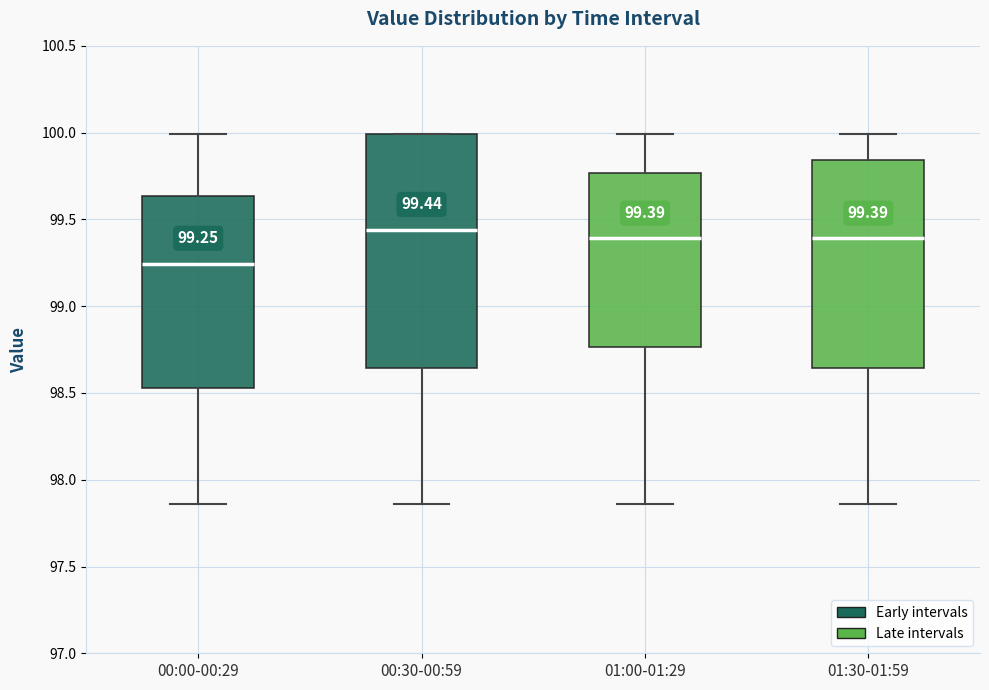

Which box is the tallest, from its lower edge to its upper edge?

00:30-00:59